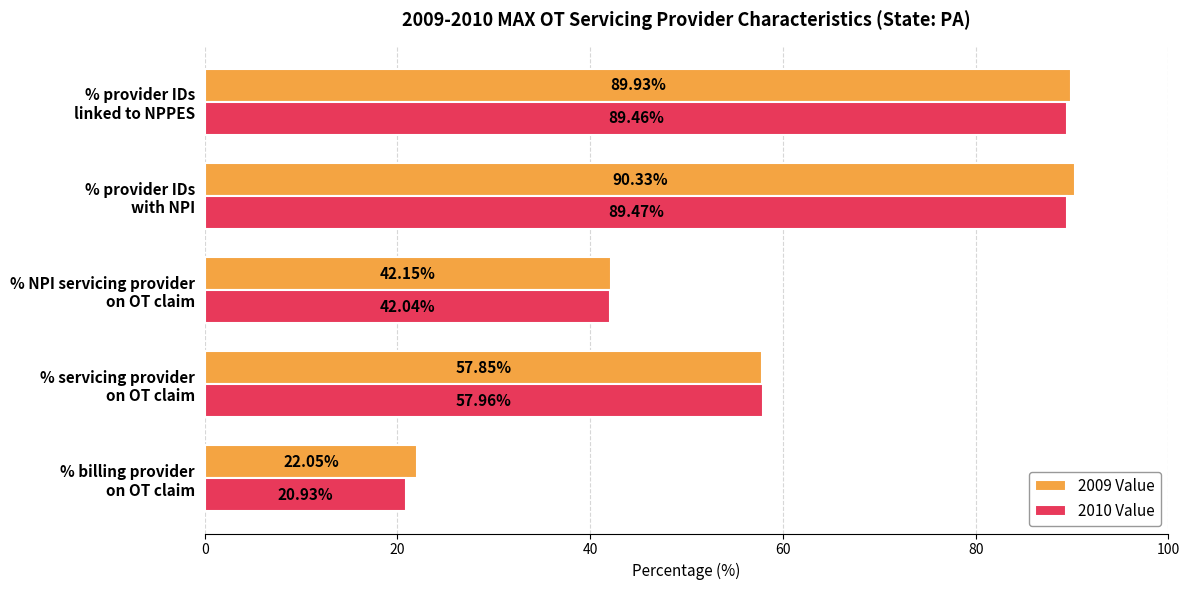

Which series has the largest total across all categories?

2009 Value